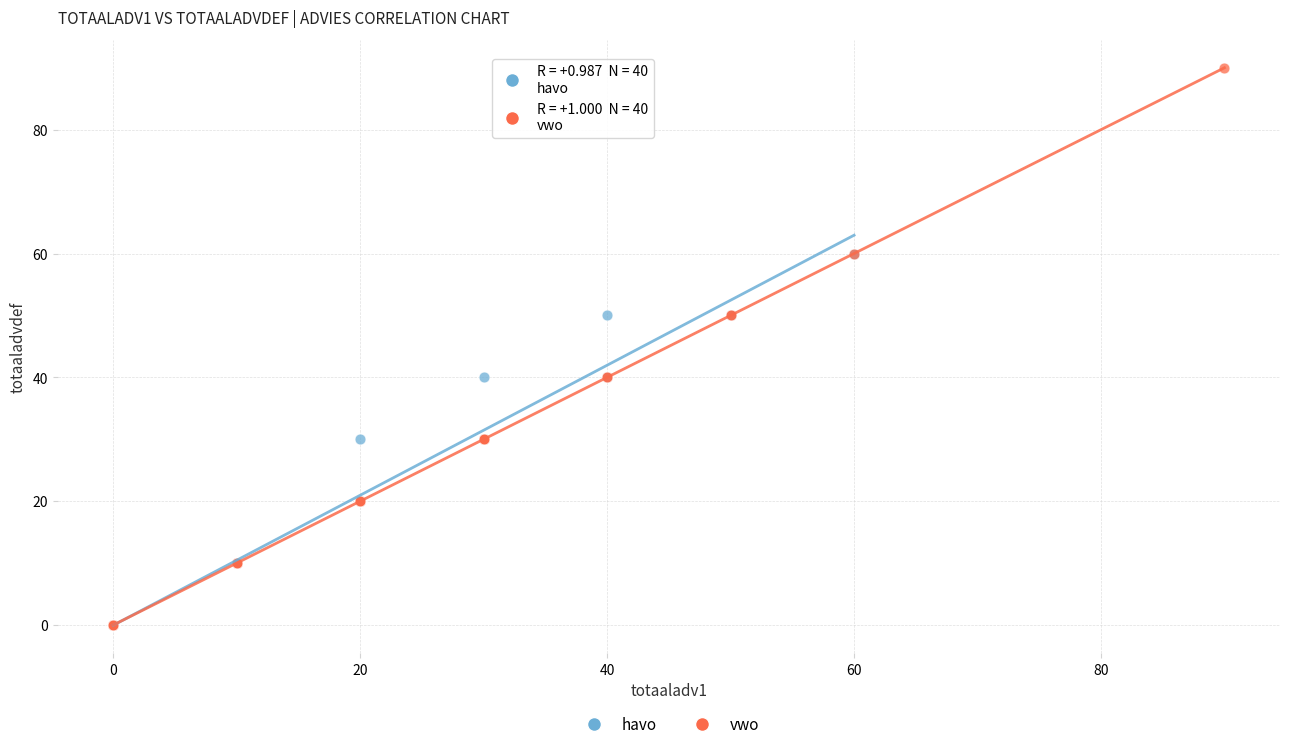

Which series contains the highest Y value?

vwo